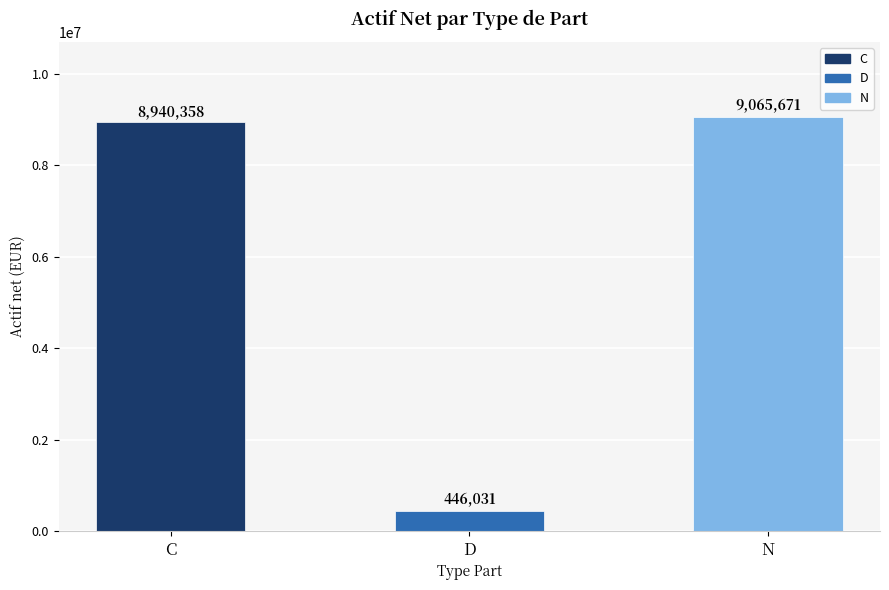

What is the sum of all values?

18452060.4